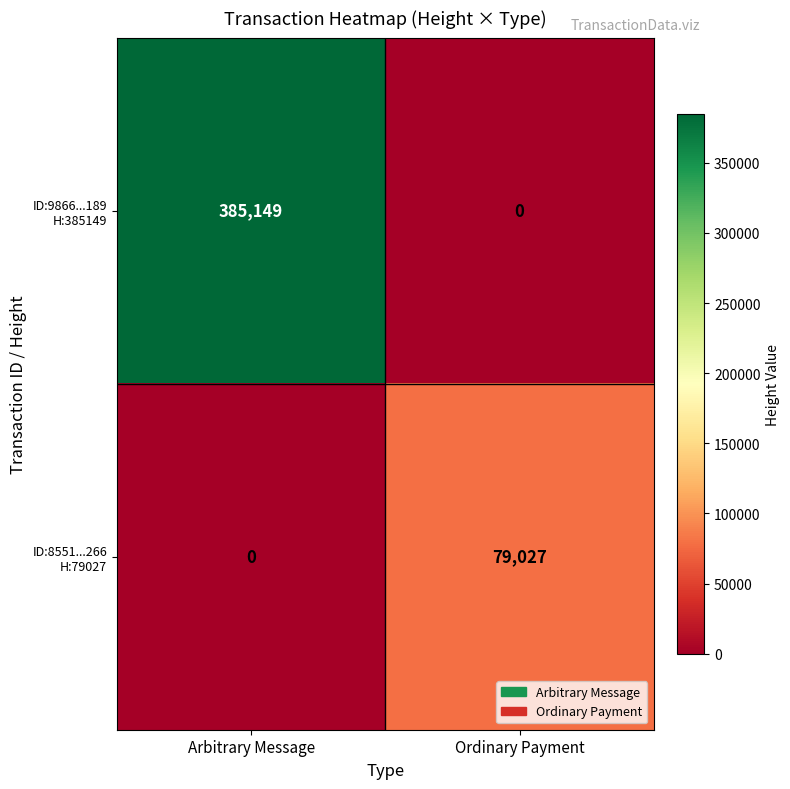

At which category is the sum across all series the highest?

Arbitrary Message